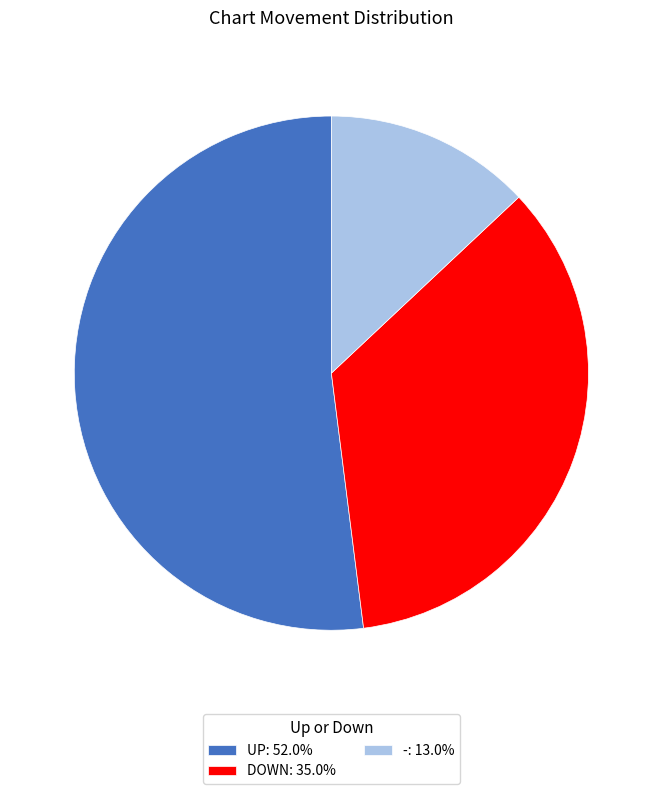

Is DOWN: 35.0% the majority of the pie?

No